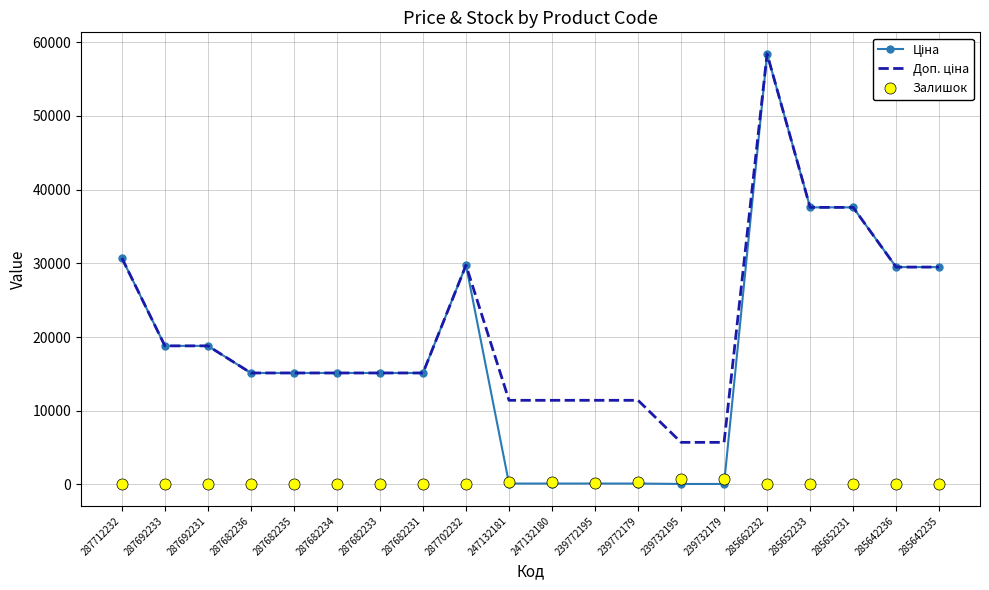

True or false: Залишок has a value of 0.0 at 287692231.

True